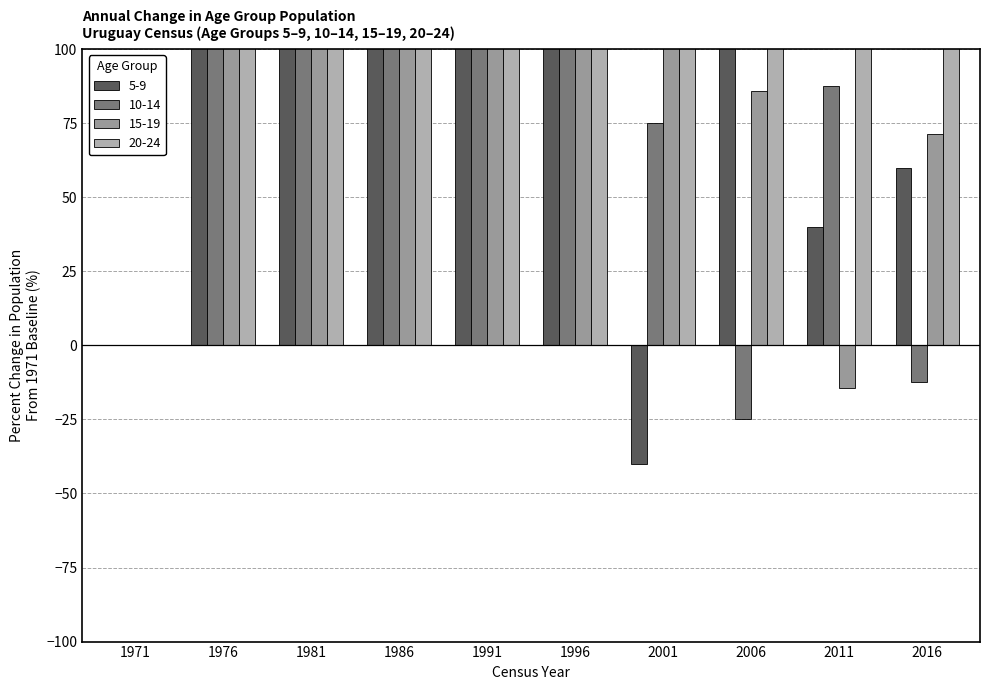

Reading left to right, list all the values displayed in this chart.

5-9: 0.0	2660.0	3180.0	400.0	740.0	120.0	-40.0	260.0	40.0	60.0
10-14: 0.0	1112.5	2212.5	2125.0	512.5	425.0	75.0	-25.0	87.5	-12.5
15-19: 0.0	1085.7	2214.3	2700.0	2314.3	485.7	471.4	85.7	-14.3	71.4
20-24: 0.0	3366.7	3933.3	5166.7	6600.0	5933.3	1366.7	1433.3	600.0	133.3